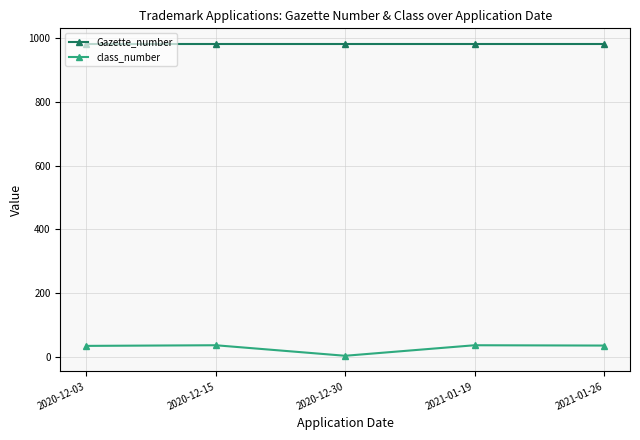

How many lines are shown in the chart?

2